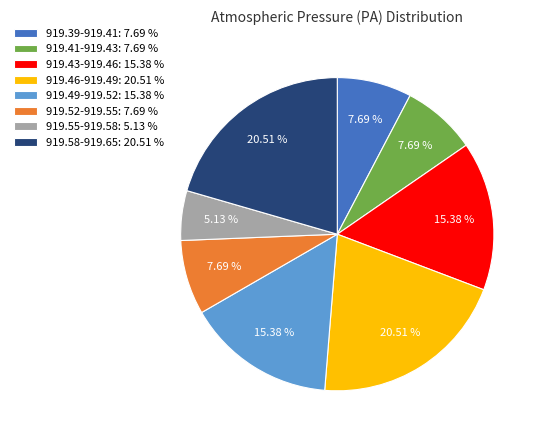

How many slices are in this pie chart?

8